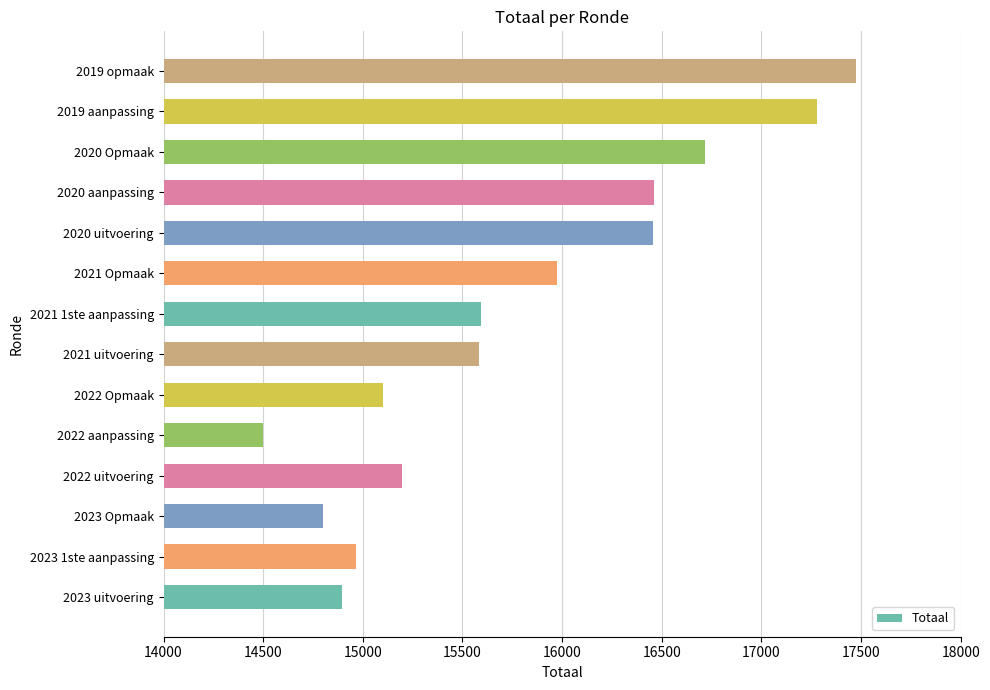

Is it true that the value at 2019 aanpassing is 23030?

False